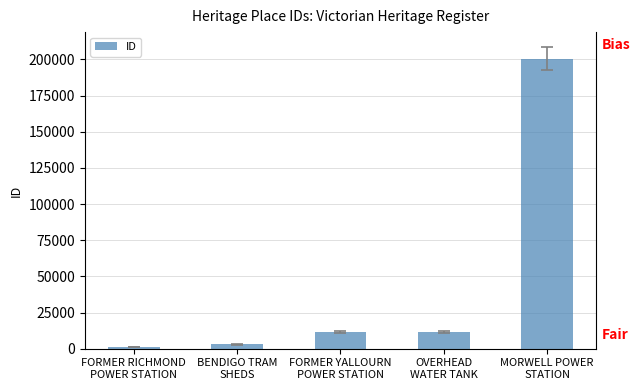

What is the average value?

45483